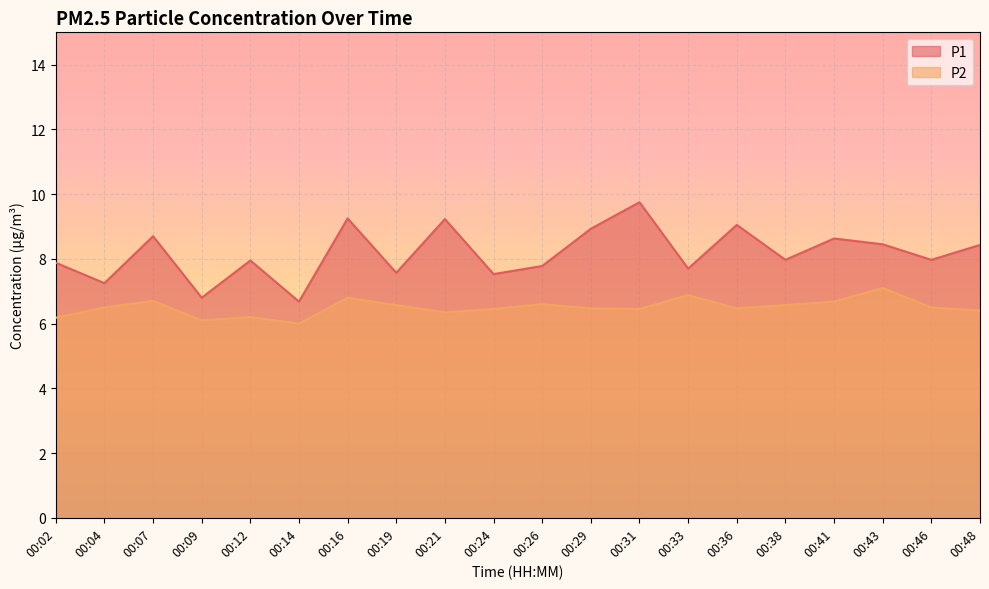

Reading right to left, extract all data points from this chart.

P1: 8.4	8.0	8.4	8.6	8.0	9.1	7.7	9.8	8.9	7.8	7.5	9.2	7.6	9.2	6.7	8.0	6.8	8.7	7.2	7.9
P2: 6.4	6.5	7.1	6.7	6.6	6.5	6.9	6.5	6.5	6.6	6.5	6.3	6.6	6.8	6.0	6.2	6.1	6.7	6.5	6.2